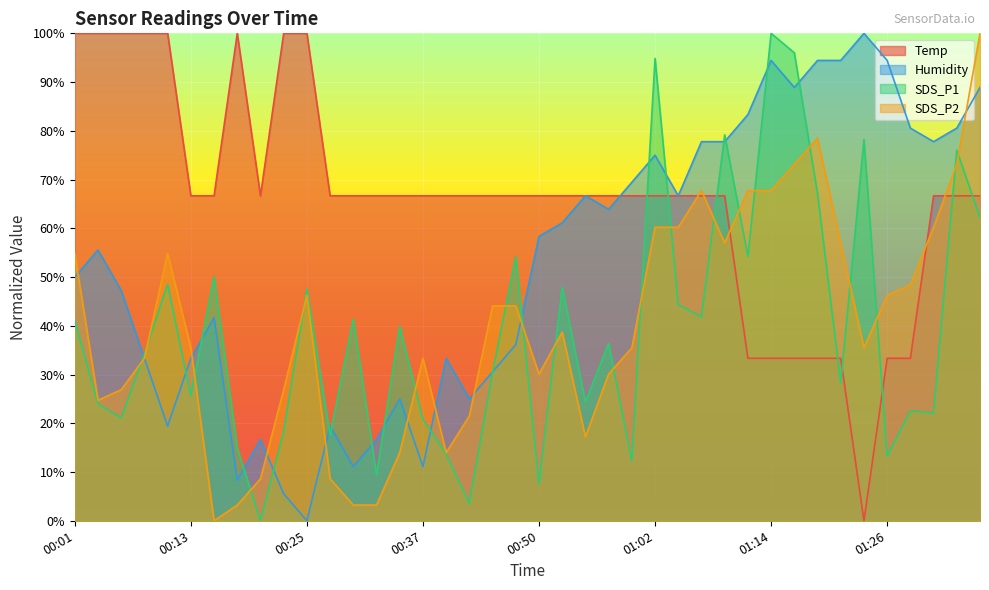

Where is SDS_P2 nearest to the value 50?

01:29